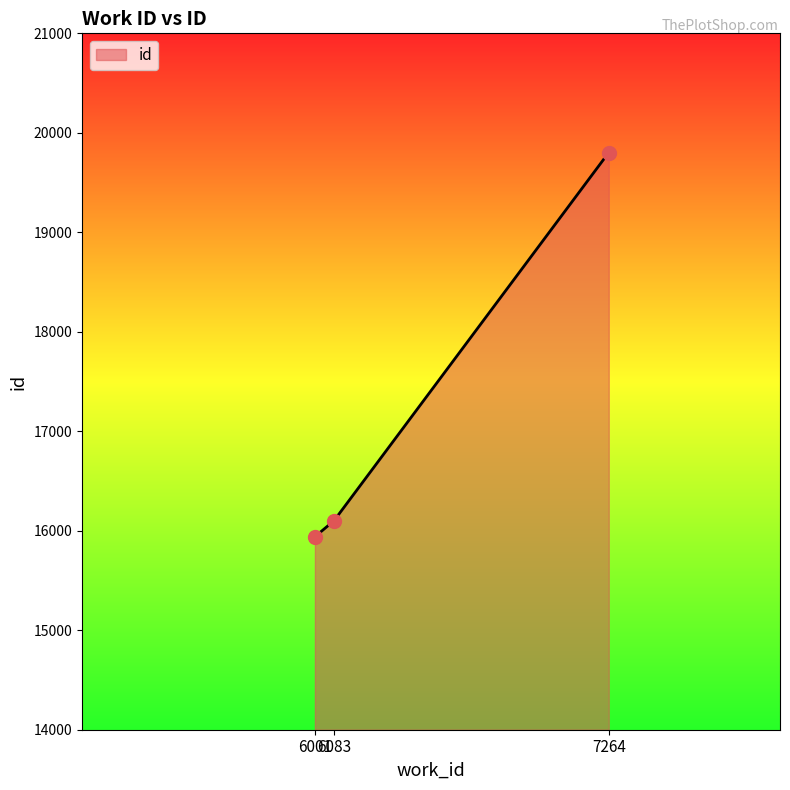

What is the change in value from 6083 to 7264?

+3701